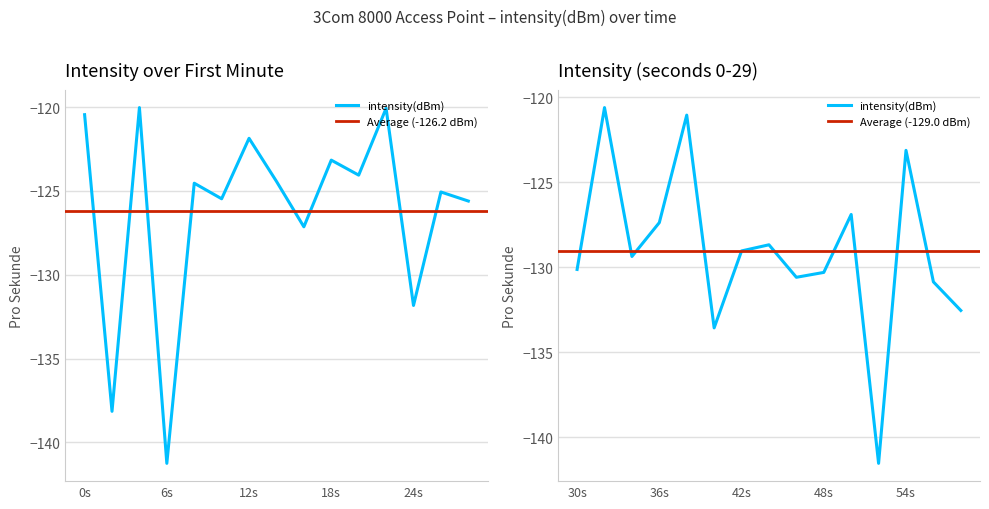

How many data points are above -126?

14